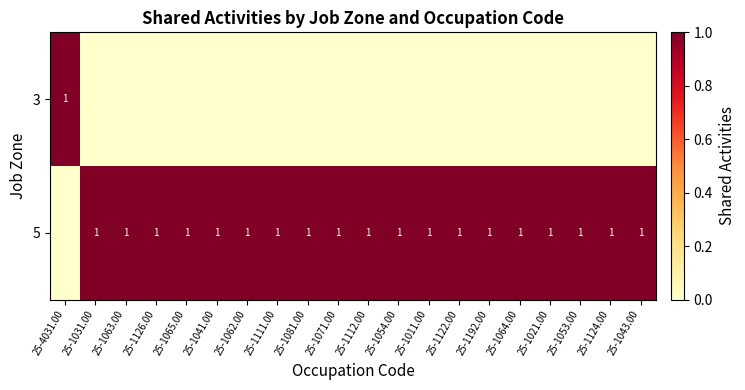

Which has a higher value, 25-1054.00 or 25-4031.00?

25-4031.00